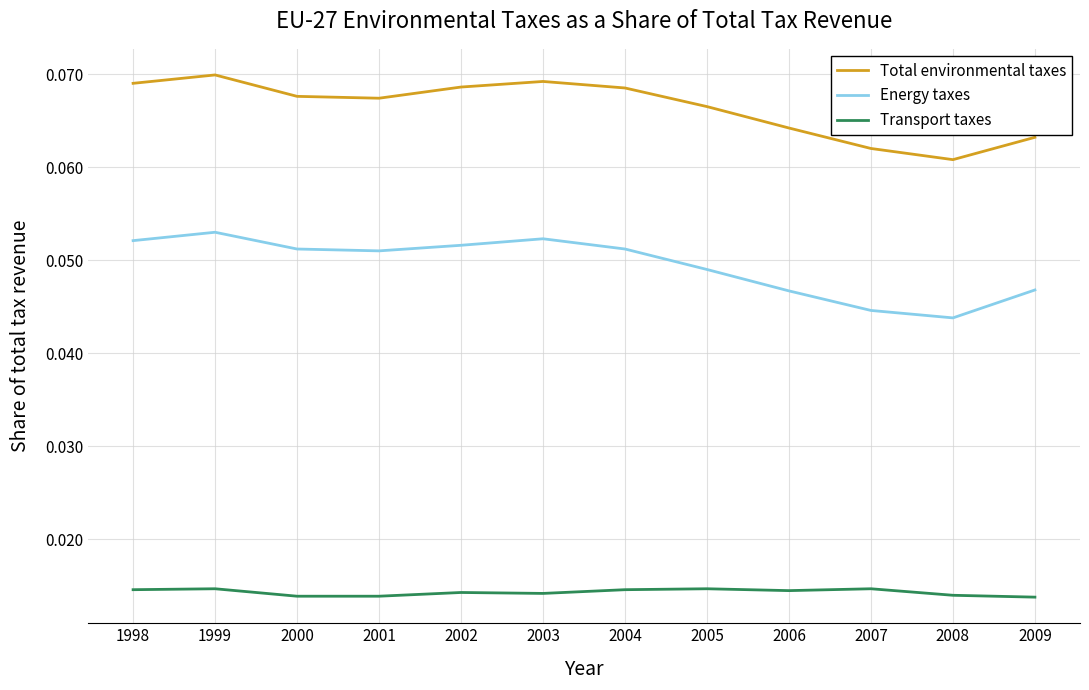

At 2006, list the series in order from smallest to largest.

Transport taxes, Energy taxes, Total environmental taxes